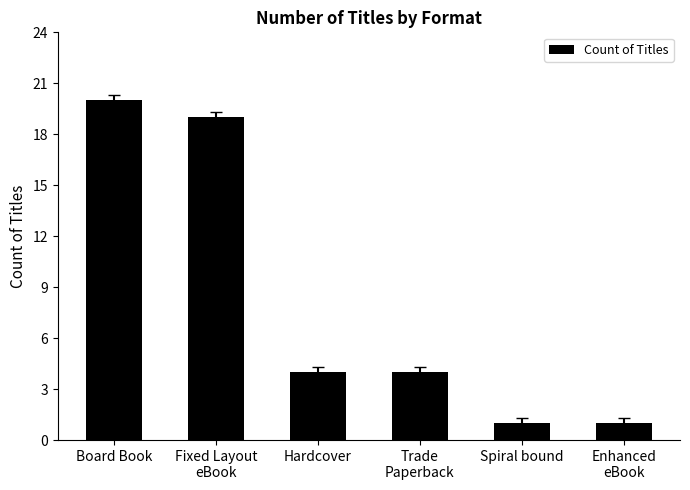

How many bars are there in total?

6